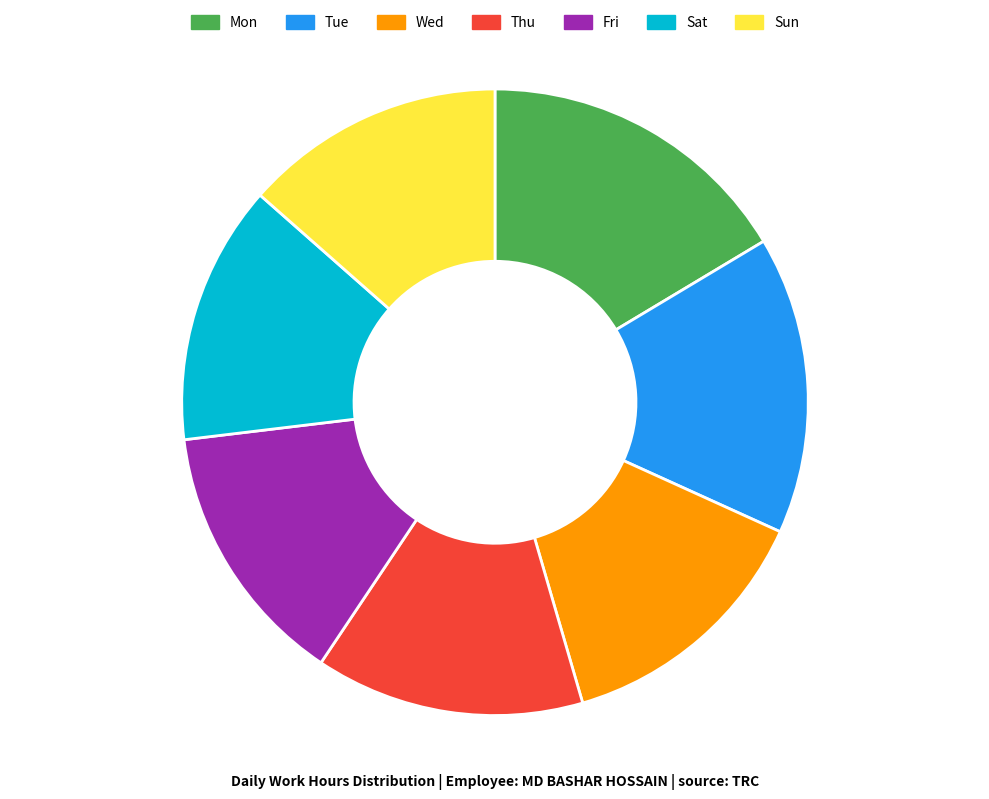

Between Fri and Mon, which is larger?

Mon